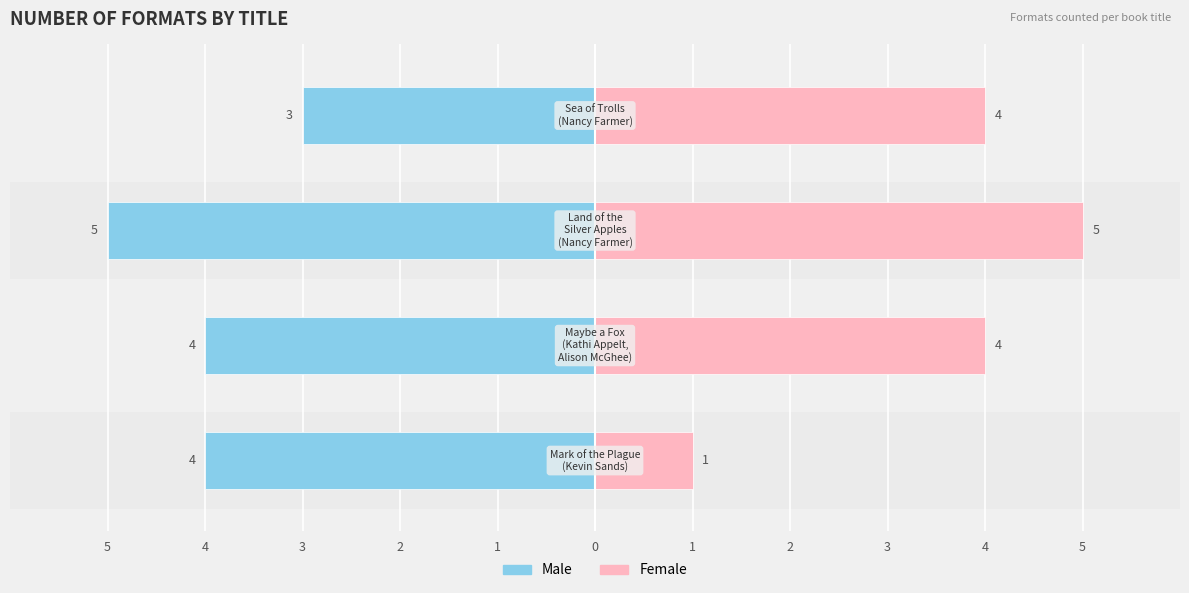

Which series has the widest spread of values?

Female